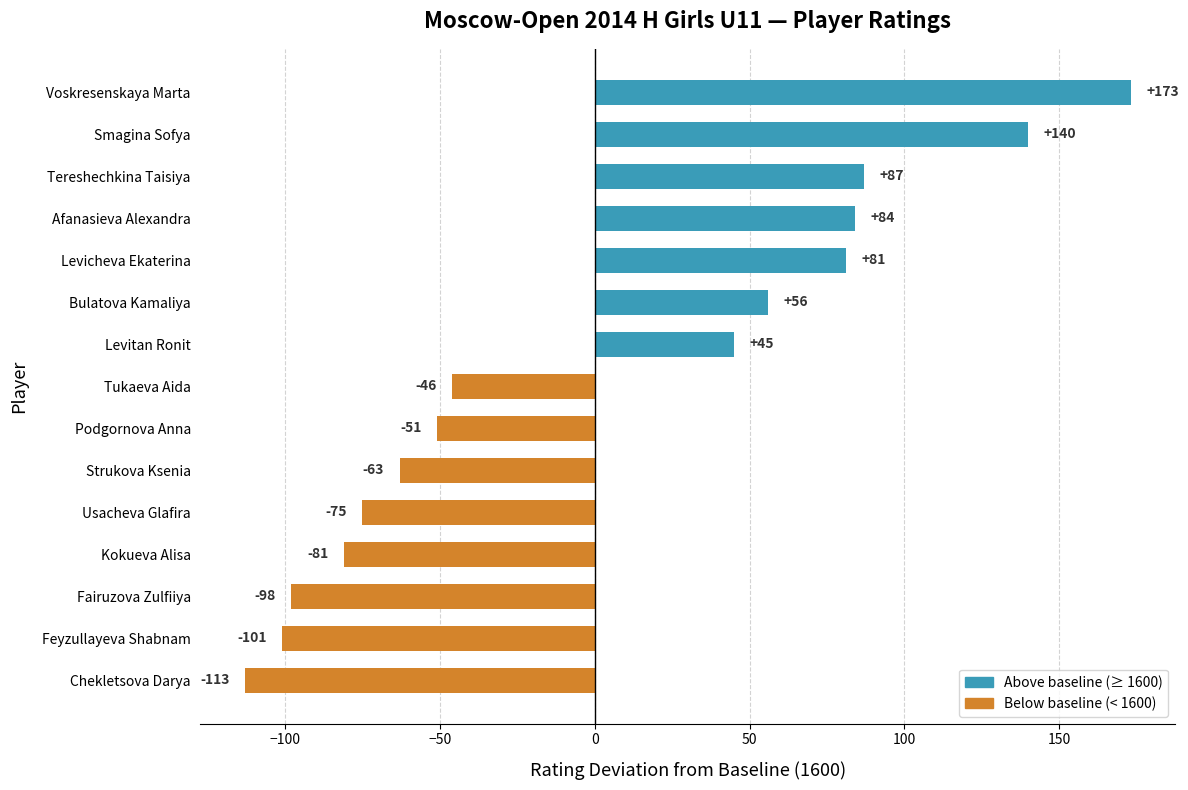

How many values are above zero?

7